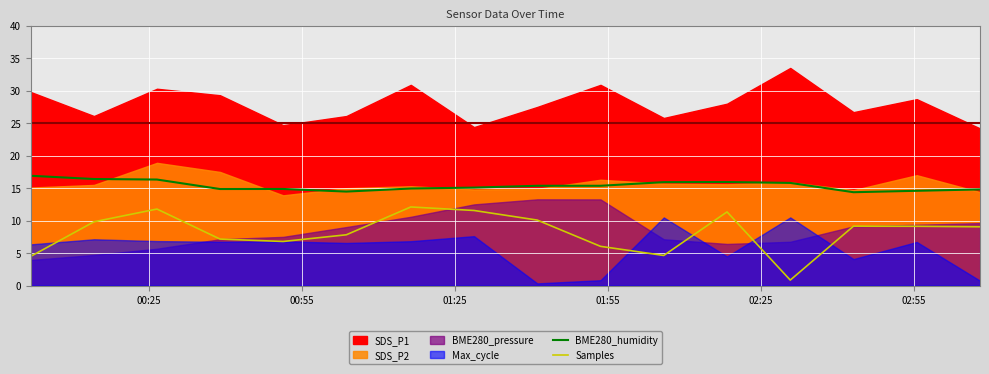

True or false: BME280_humidity and Samples intersect in this chart.

False